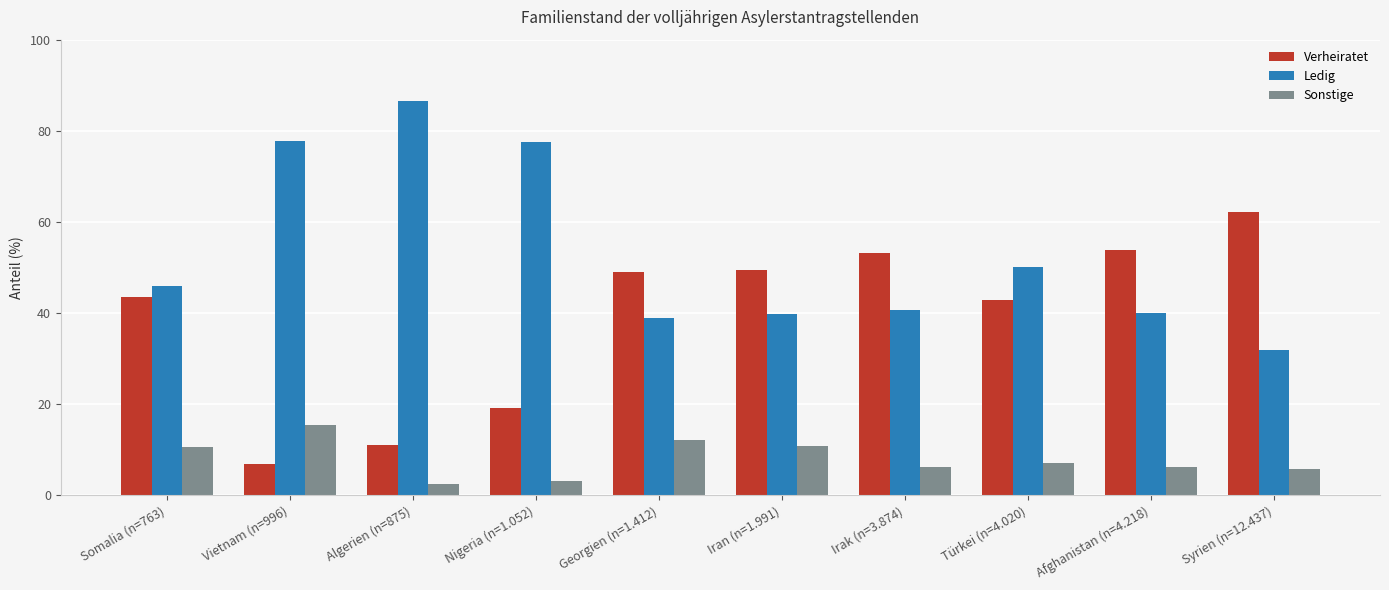

What is the label of the 7th bar from the left?

Irak (n=3.874)